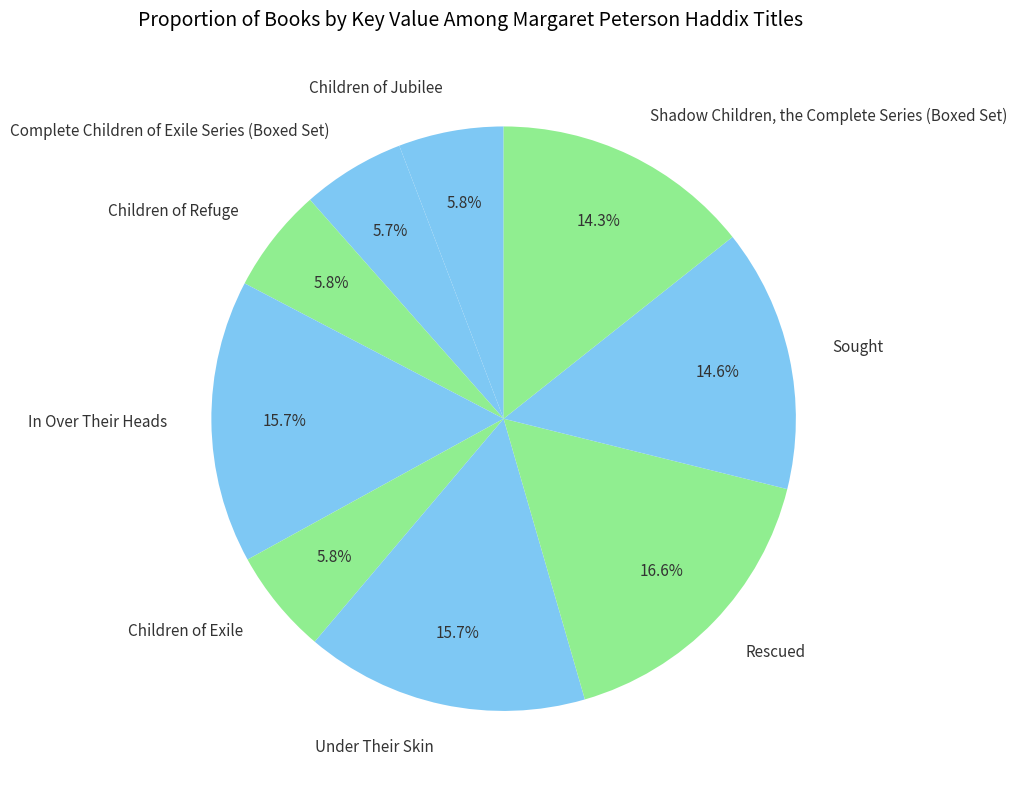

What percentage is the In Over Their Heads slice, to the nearest percent?

16%